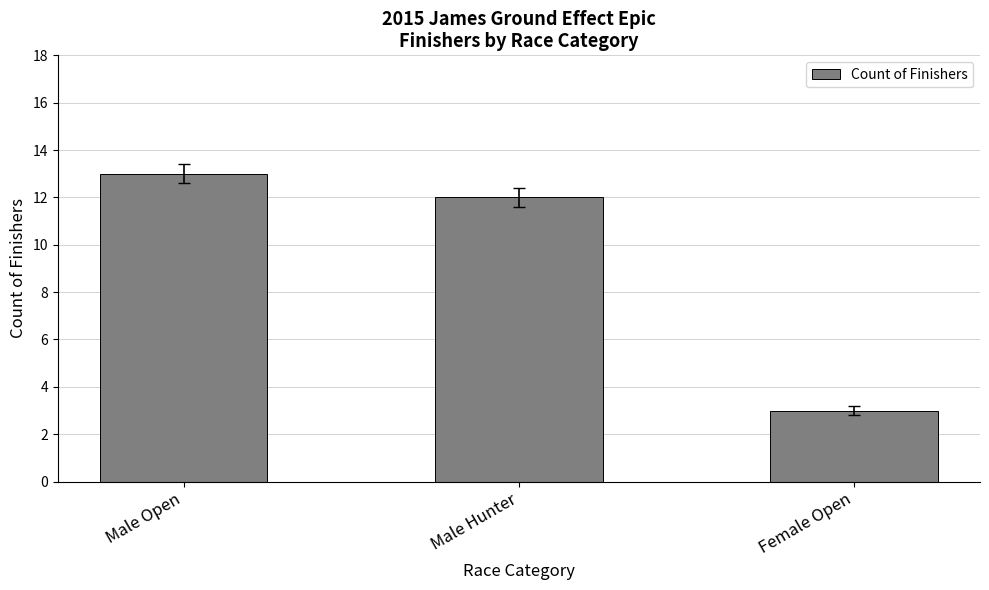

How many data points are less than 12?

1